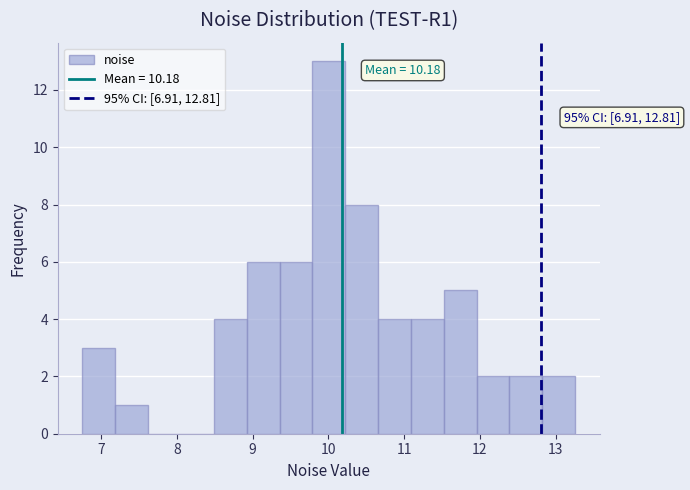

Which range on the x-axis has the tallest bar?

9.8 to 10.2